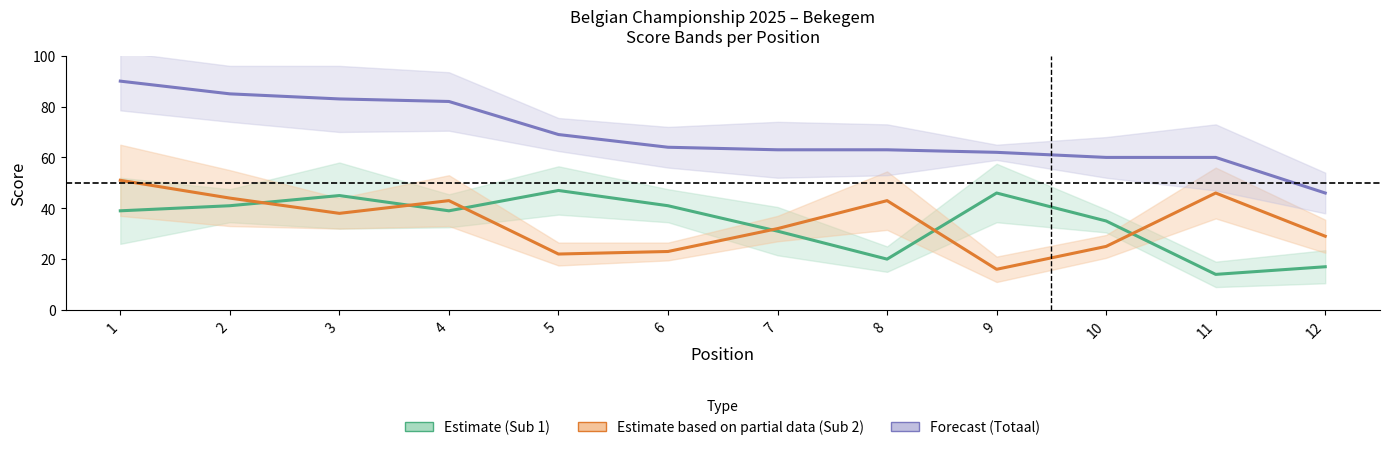

Count the number of data series in this chart.

3